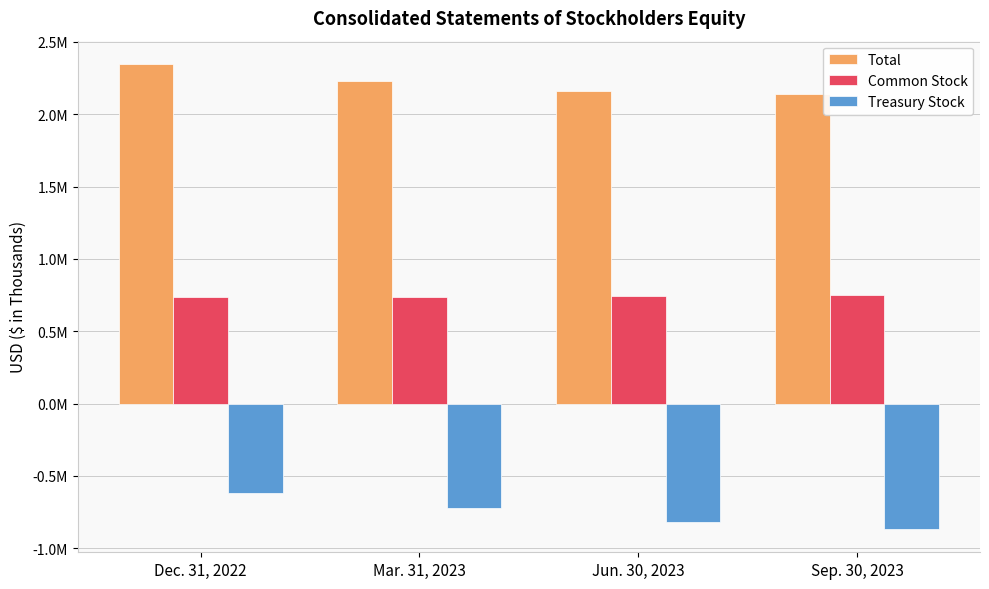

At which category is the sum across all series the highest?

Dec. 31, 2022